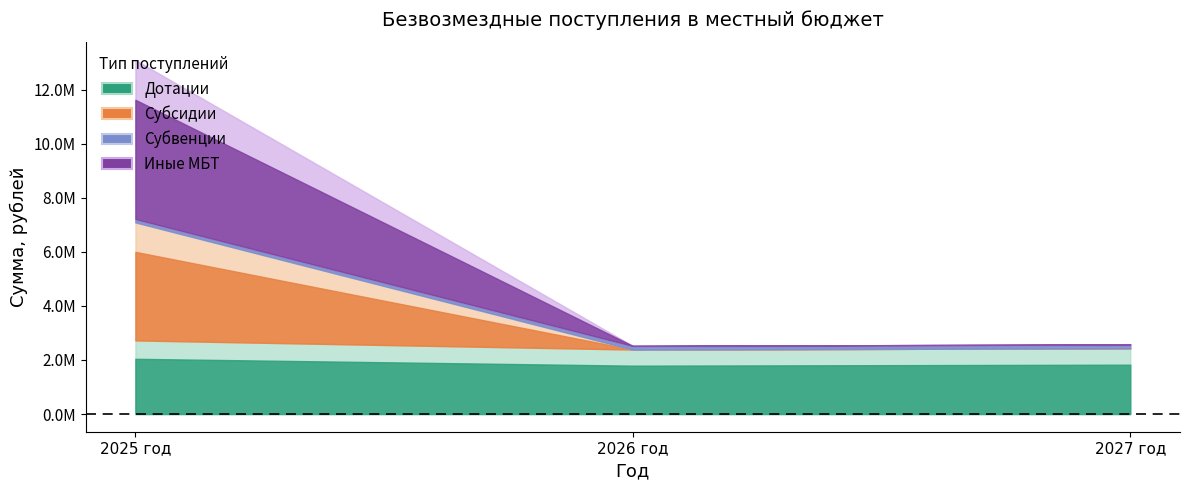

Reading left to right, list all the values displayed in this chart.

Дотации: 2025 год=2722576.9	2026 год=2384566.9	2027 год=2432425.4
Субсидии: 2025 год=4365736.1	2026 год=0.0	2027 год=0.0
Субвенции: 2025 год=124135.0	2026 год=134921.0	2027 год=139786.0
Иные МБТ: 2025 год=5877760.2	2026 год=0.0	2027 год=0.0